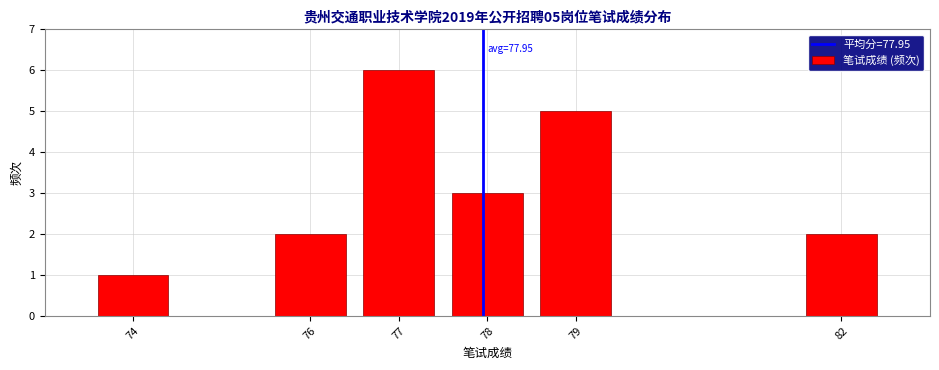

Which range on the x-axis has the tallest bar?

76.5 to 77.5